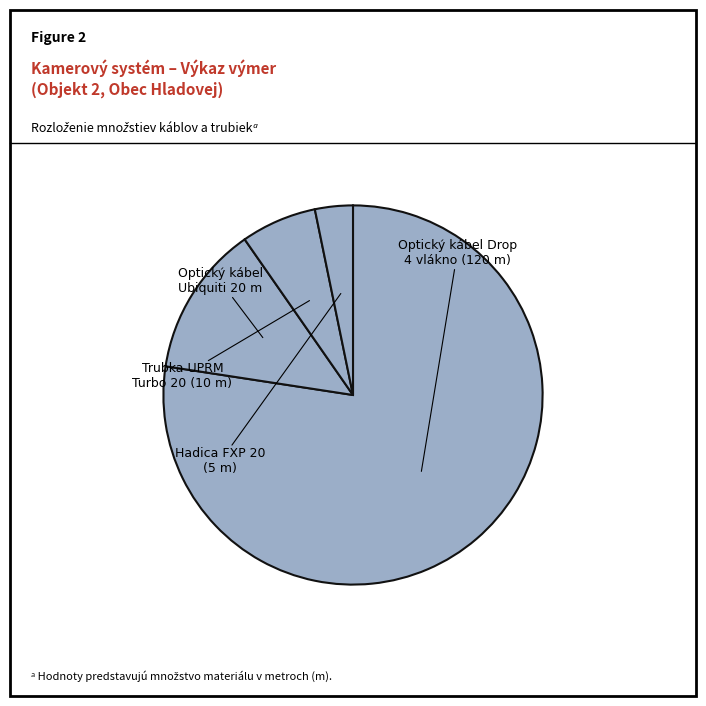

Count the number of slices in the pie.

4